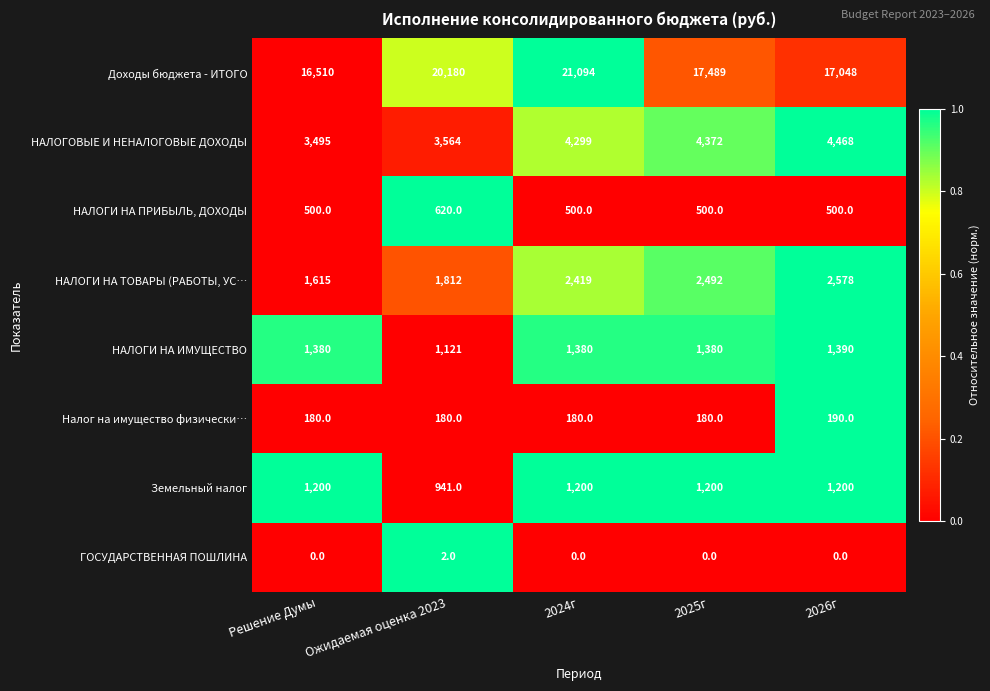

What is the spread (max minus min) of values at 2025г?

17489